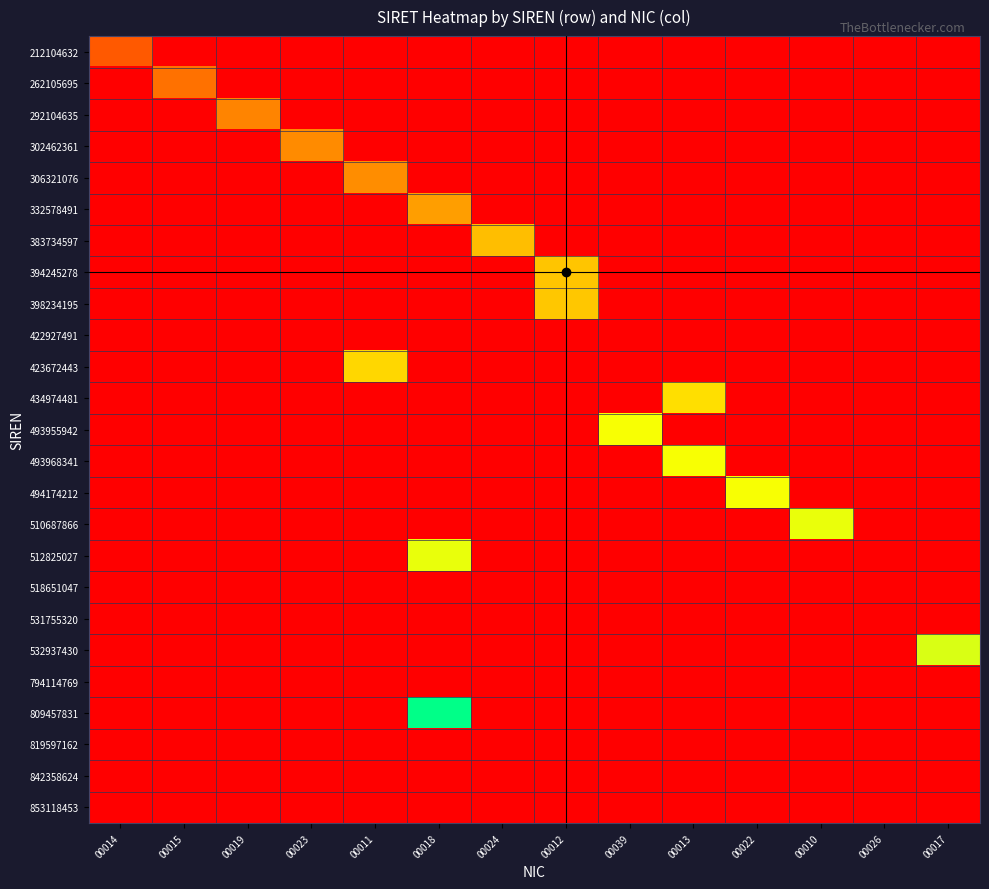

At 00015, list the series in order from largest to smallest.

262105695, 212104632, 292104635, 302462361, 306321076, 332578491, 383734597, 394245278, 398234195, 422927491, 423672443, 434974481, 493955942, 493968341, 494174212, 510687866, 512825027, 518651047, 531755320, 532937430, 794114769, 809457831, 819597162, 842358624, 853118453